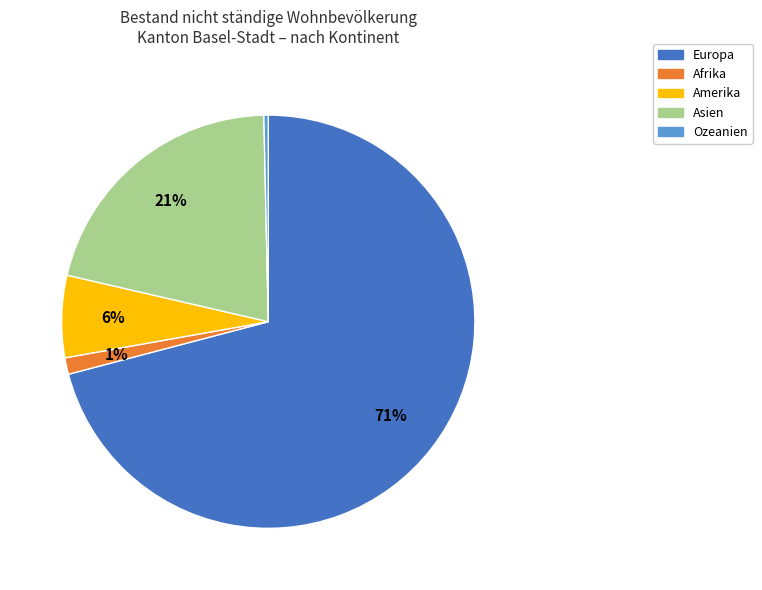

To the nearest percent, what percentage of the pie is Afrika?

1%